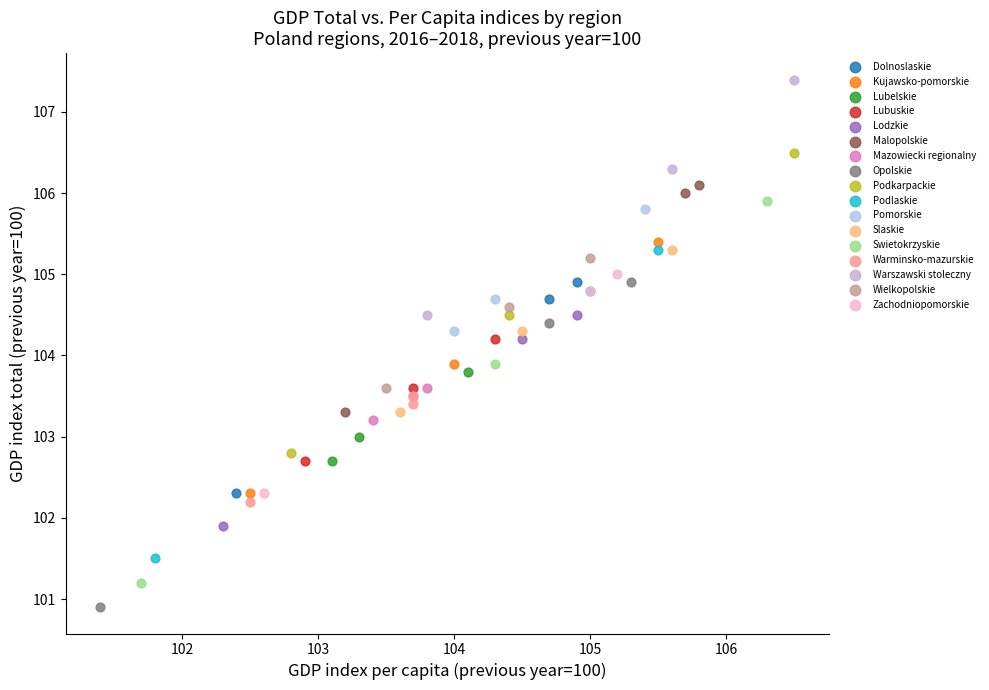

Which series reaches the maximum Y coordinate?

Warszawski stoleczny